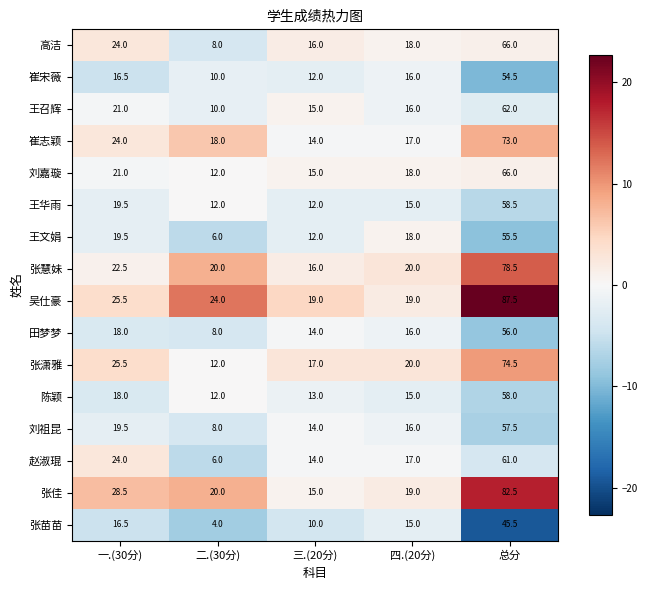

The value of 张慧妹 at 总分 is 78.5. True or false?

True